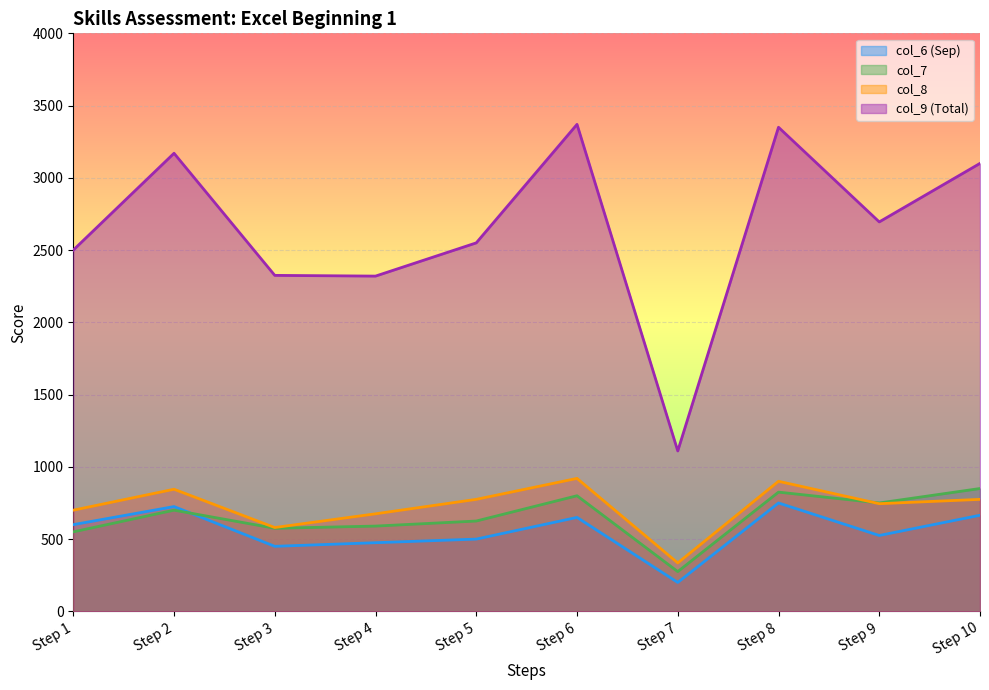

What is the spread (max minus min) of values at Step 4?

1845